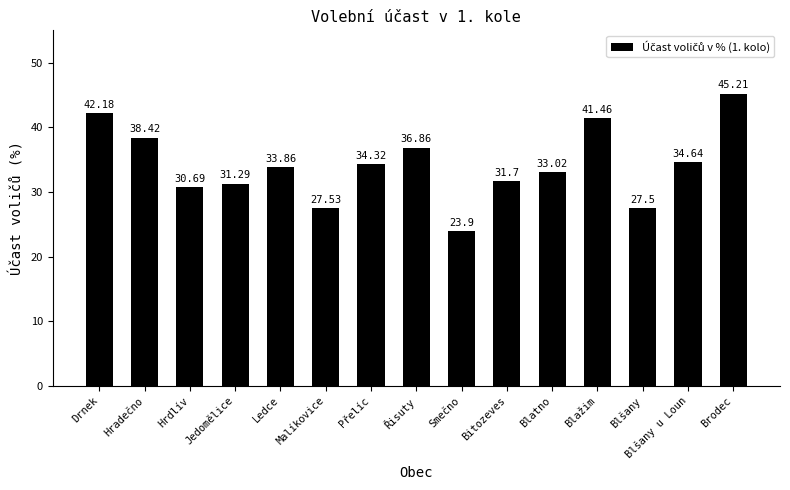

What is the label of the 4th bar from the right?

Blažim